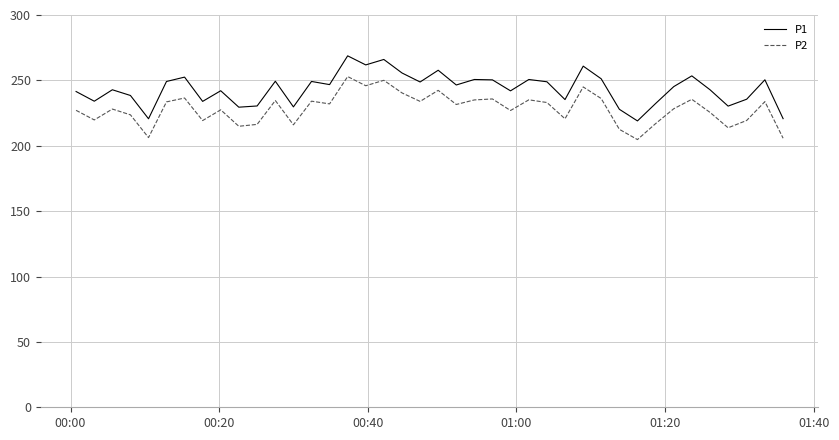

What is the highest value of the P2 series?

252.9